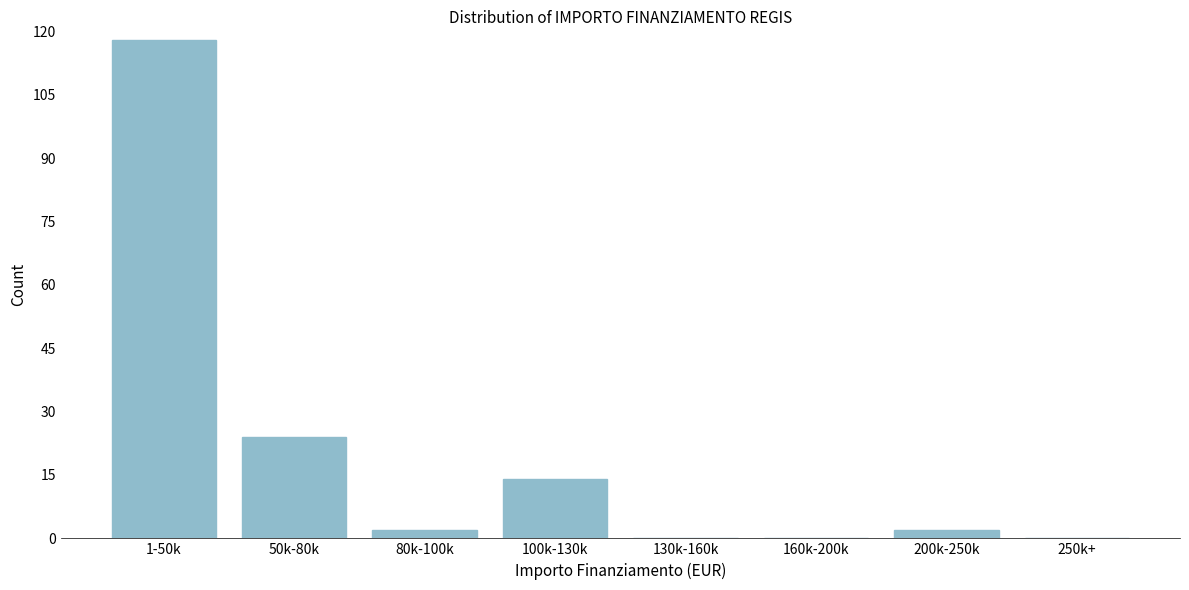

Reading right to left, list all the values displayed in this chart.

250k+=0	200k-250k=2	160k-200k=0	130k-160k=0	100k-130k=14	80k-100k=2	50k-80k=24	1-50k=118